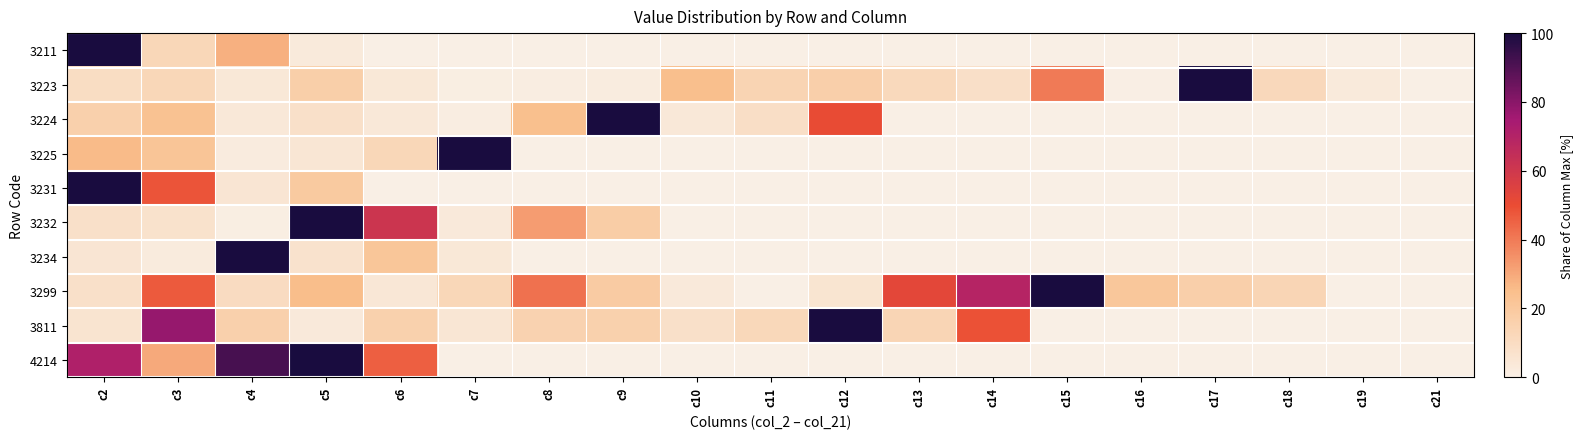

Count the number of data series in this chart.

10